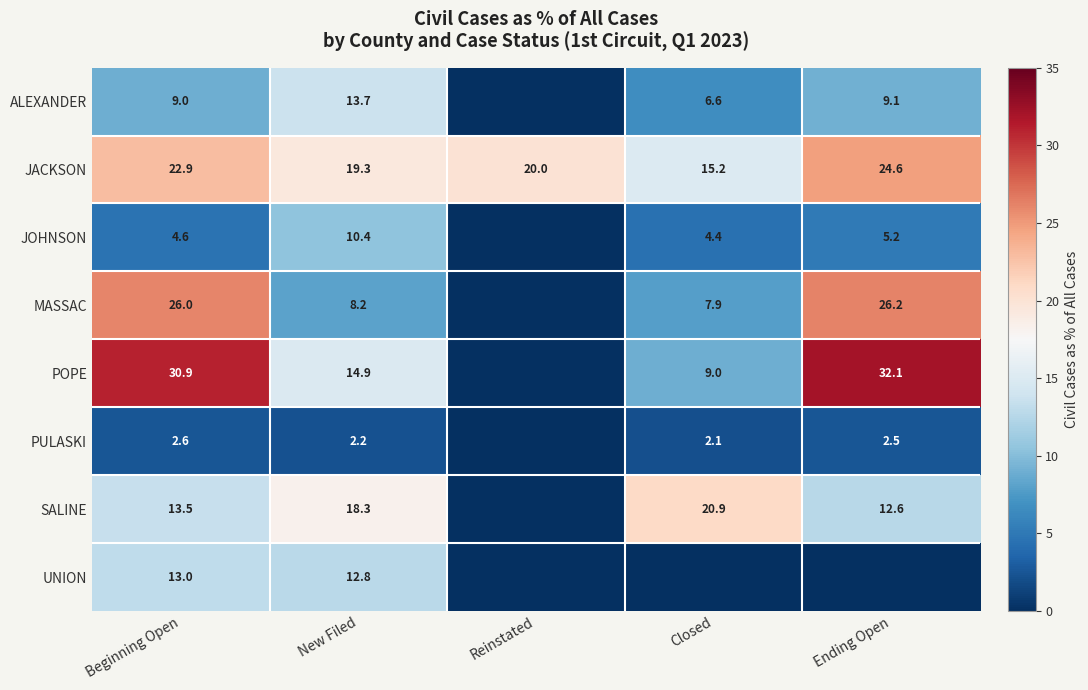

At New Filed, list the series in order from largest to smallest.

JACKSON, SALINE, POPE, ALEXANDER, UNION, JOHNSON, MASSAC, PULASKI